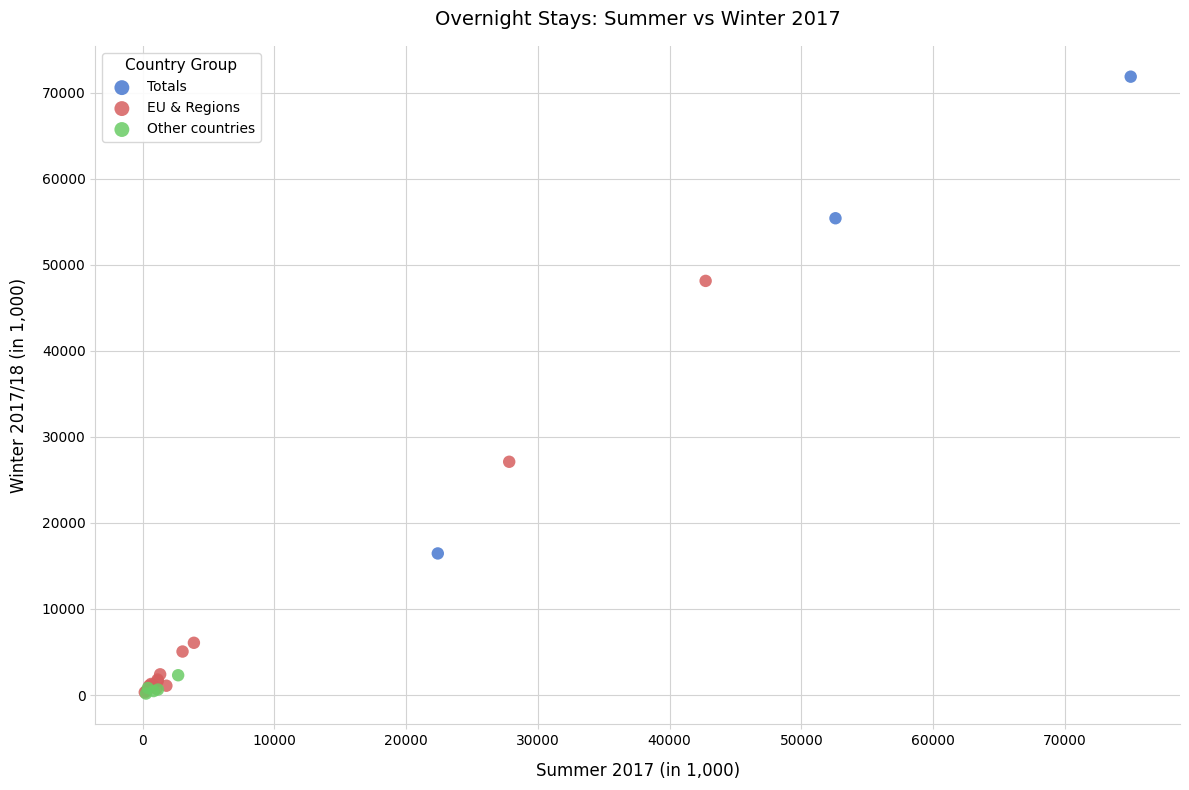

Which series has the widest spread of Y values?

Totals